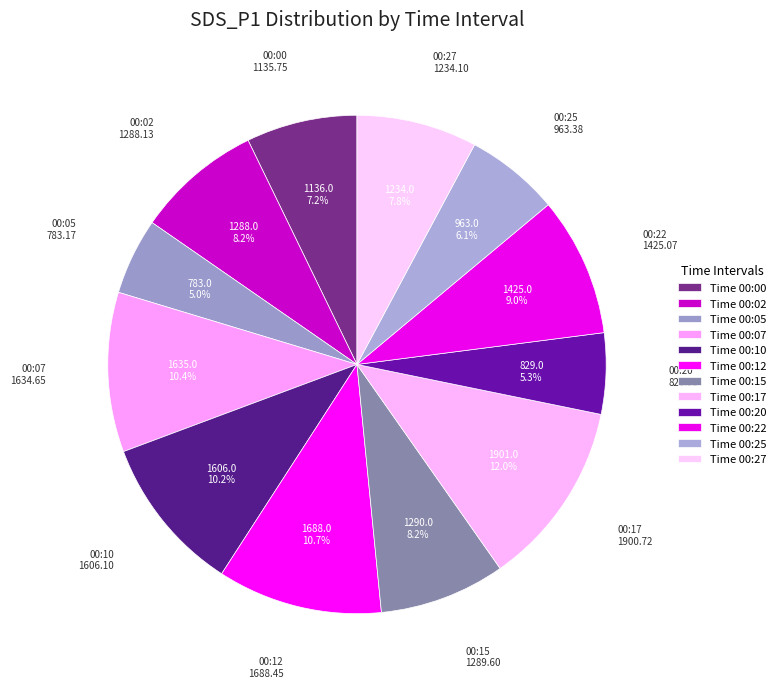

Count the number of slices in the pie.

12